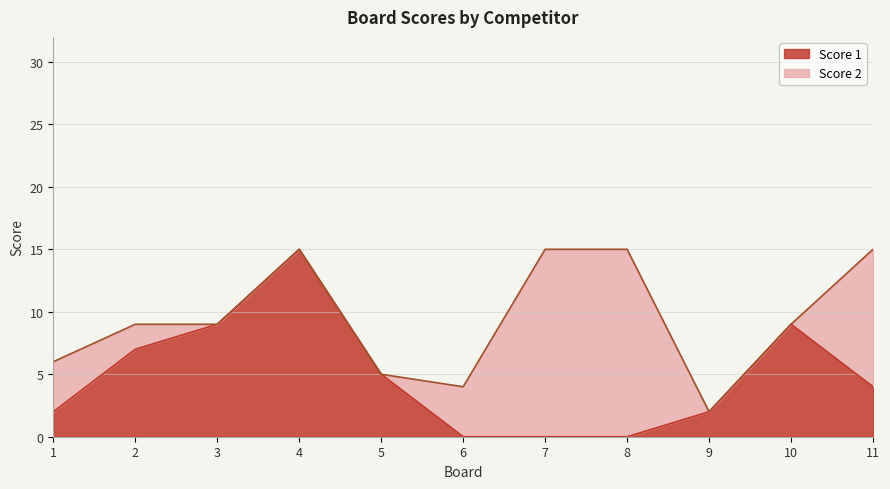

The value at 7 is 9. True or false?

False